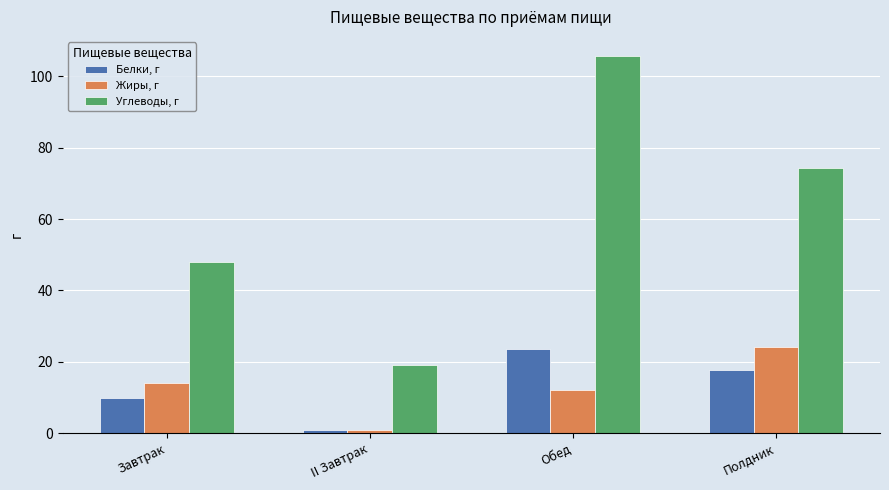

How many data points does each series have?

4